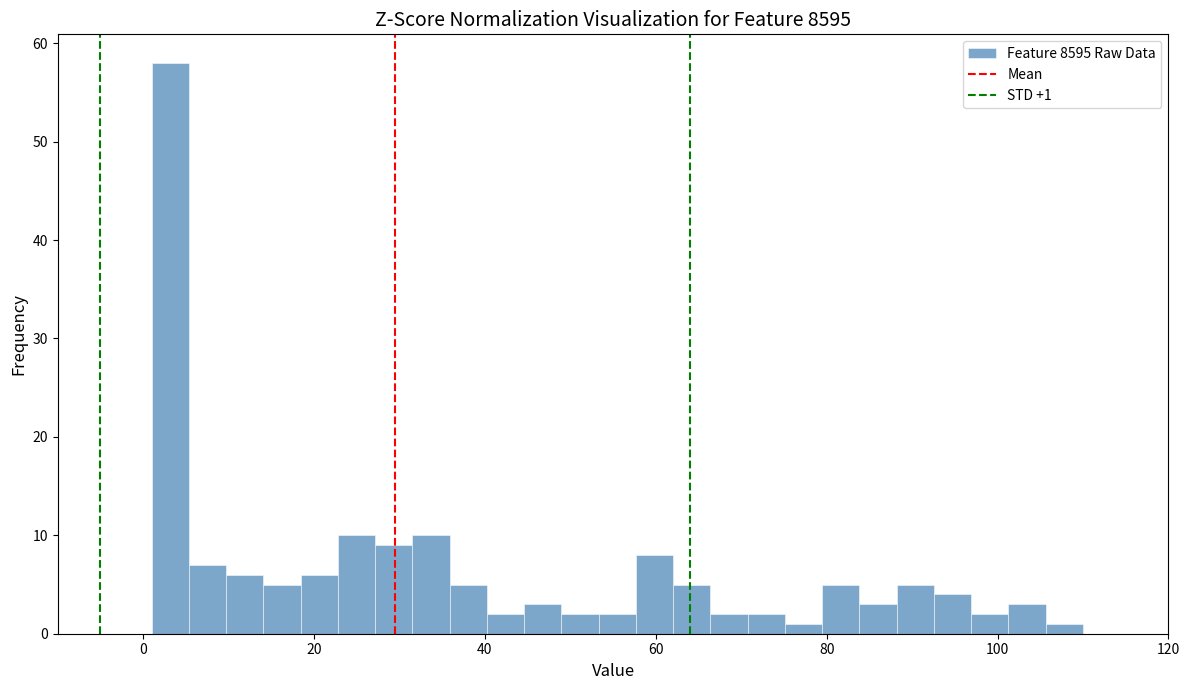

Read against the x-axis, roughly where is the centre of the tallest bar?

4